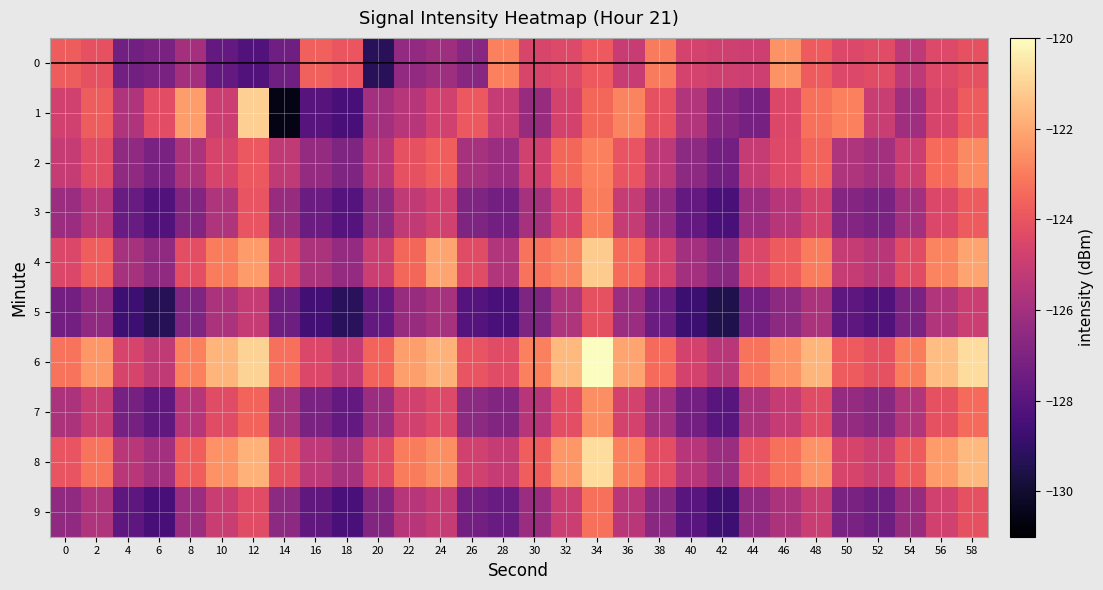

Count the number of data series in this chart.

10